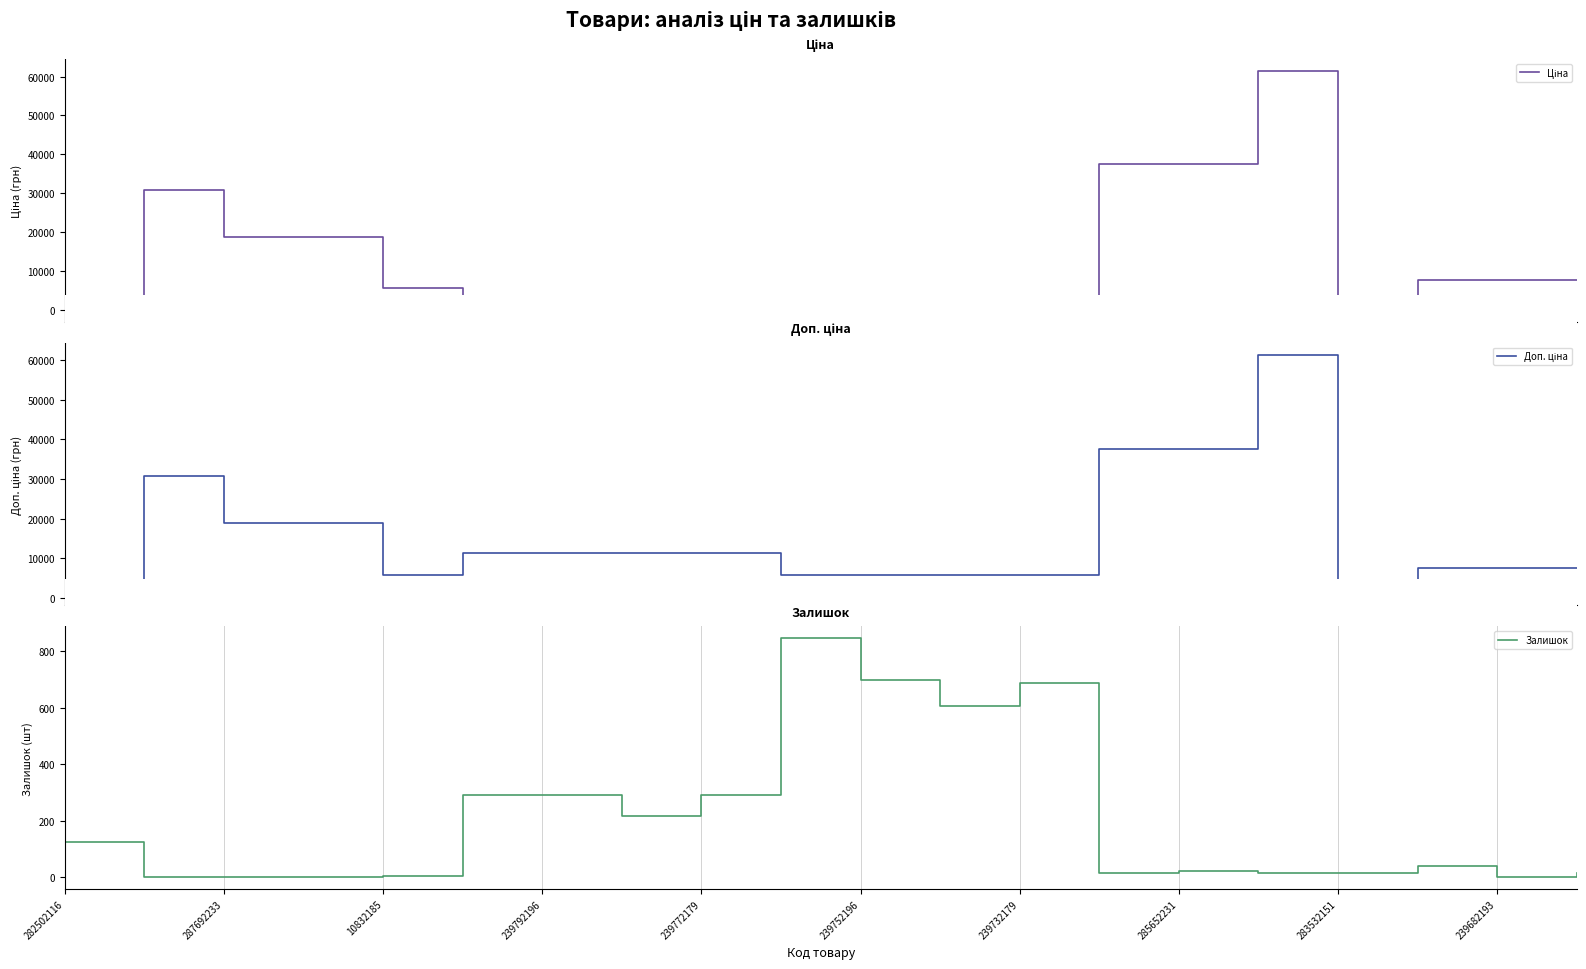

Rank the series at 10 from lowest to highest value.

Ціна, Залишок, Доп. ціна